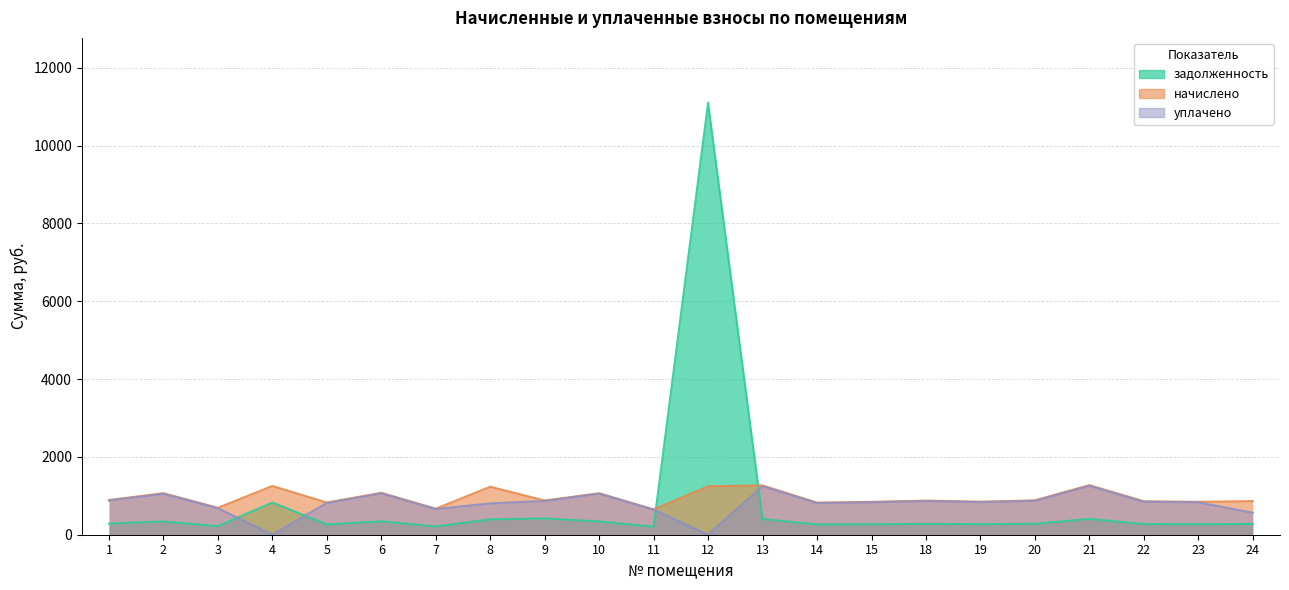

Count the number of categories in the chart.

22